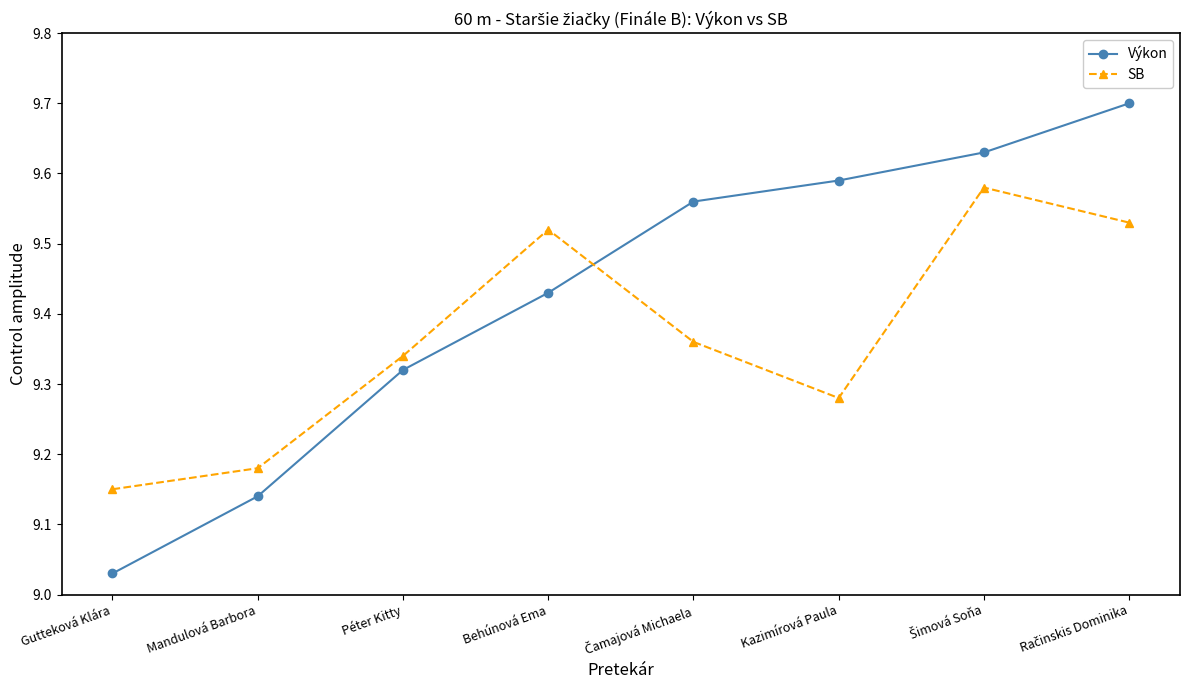

Rank the series by their maximum value, from highest to lowest.

Výkon, SB